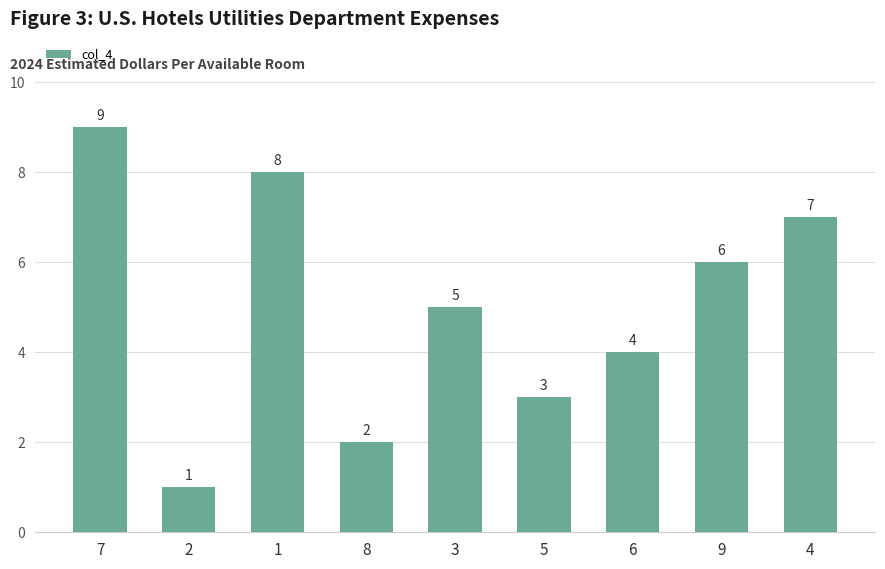

Where does the data first go above 5?

7